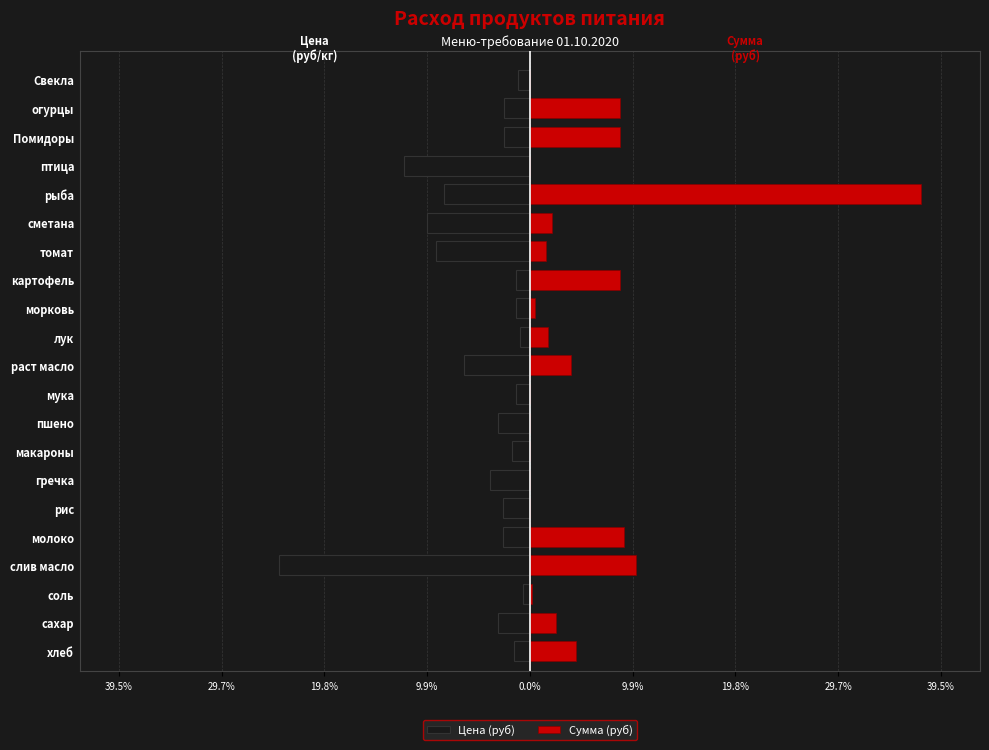

What is the minimum value shown in the chart?

-24.2